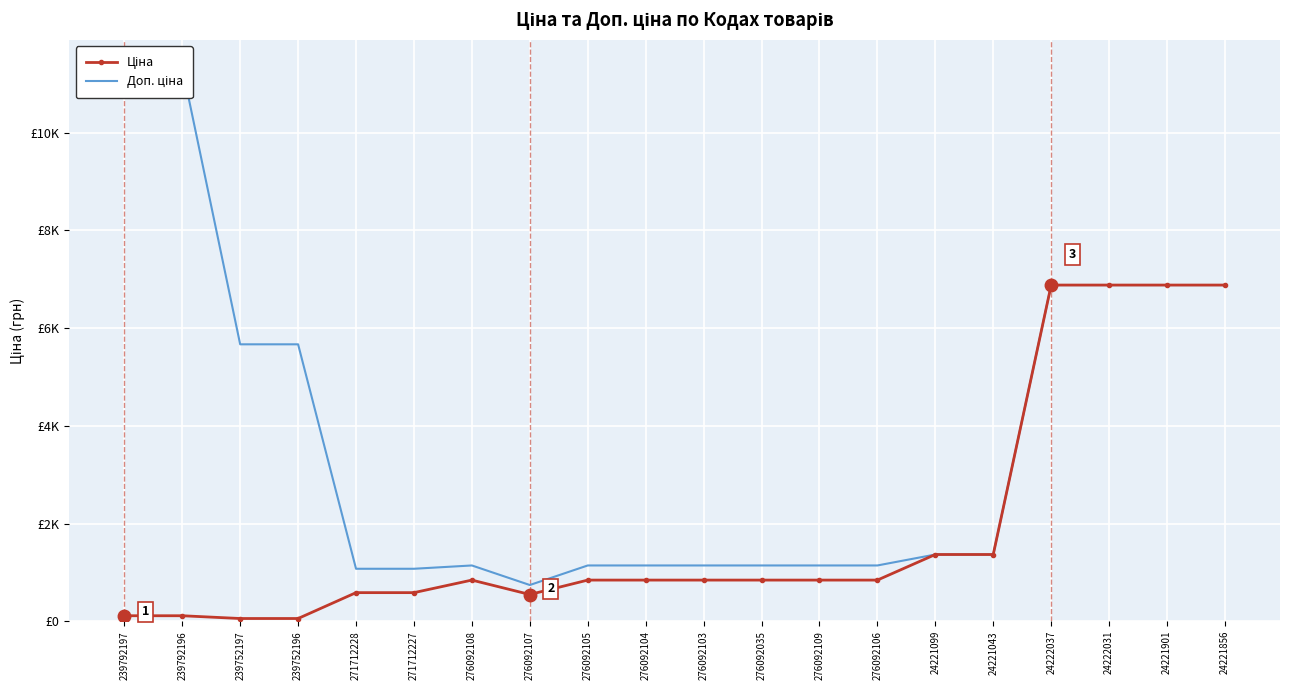

List the labels in order of Ціна value, largest first.

24222037, 24222031, 24221901, 24221856, 24221099, 24221043, 276092108, 276092105, 276092104, 276092103, 276092035, 276092109, 276092106, 271712228, 271712227, 276092107, 239792197, 239792196, 239752197, 239752196